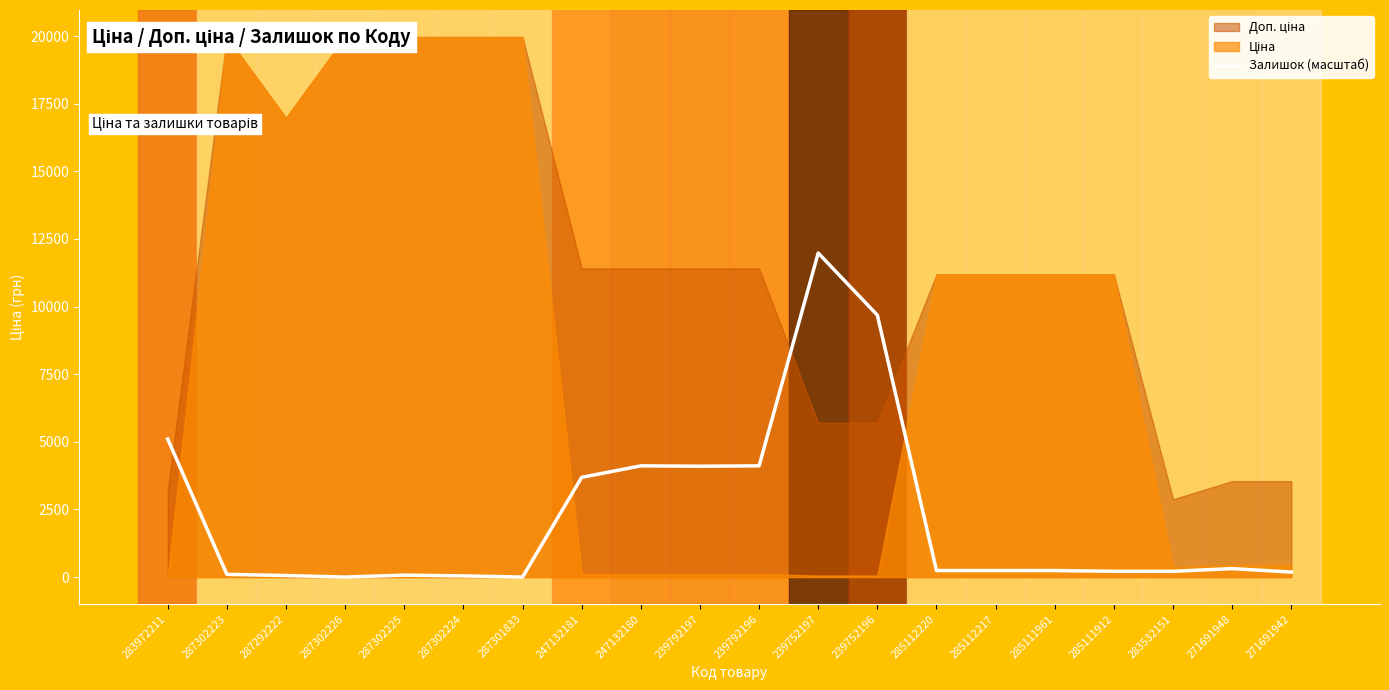

Which category has the highest value in the Залишок (масштаб) series?

239752197